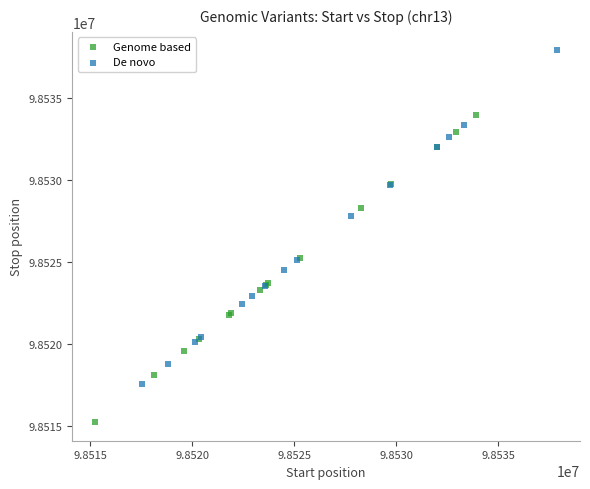

Which series contains the lowest Y value?

Genome based